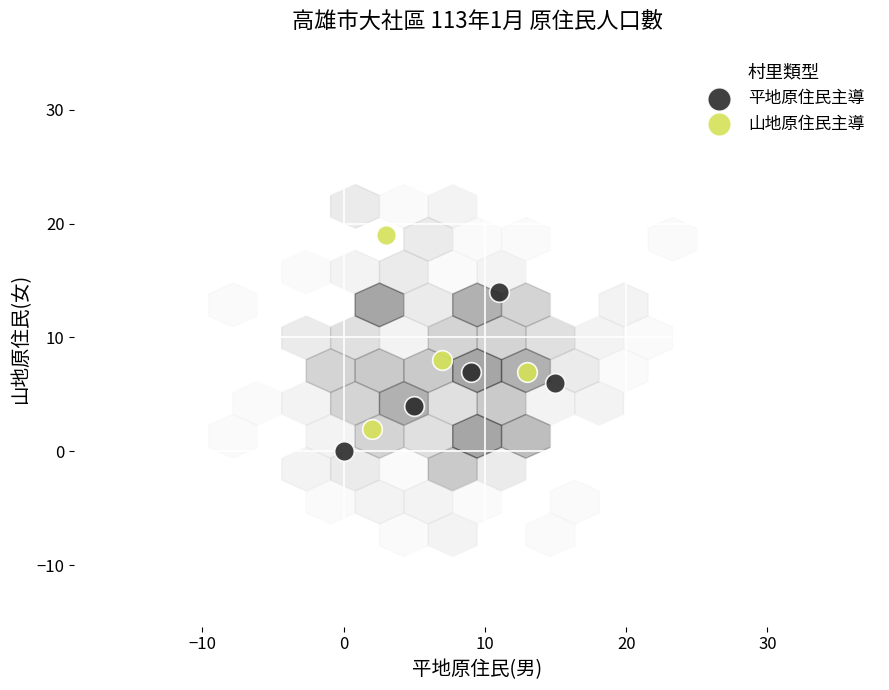

Which series reaches the maximum Y coordinate?

山地原住民主導